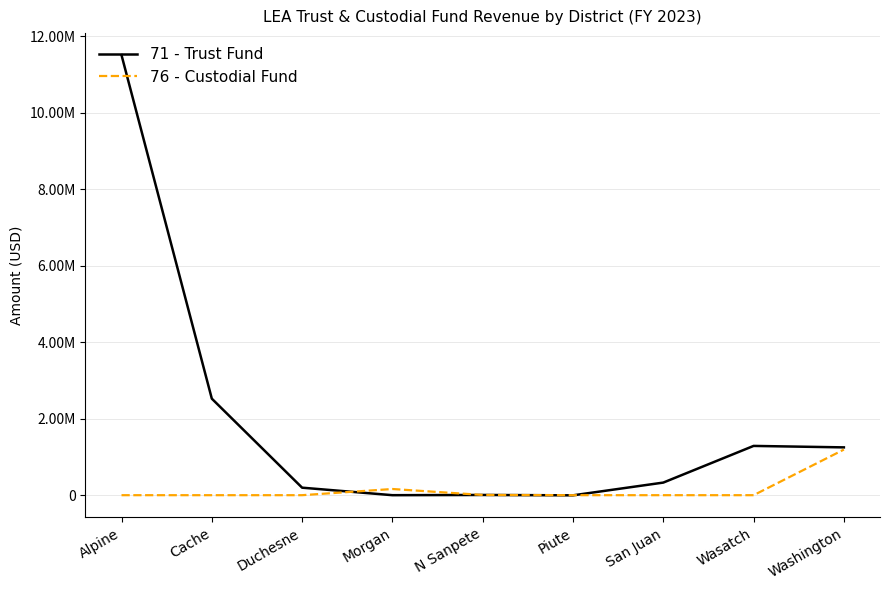

What are all the series names shown in the legend?

71 - Trust Fund, 76 - Custodial Fund